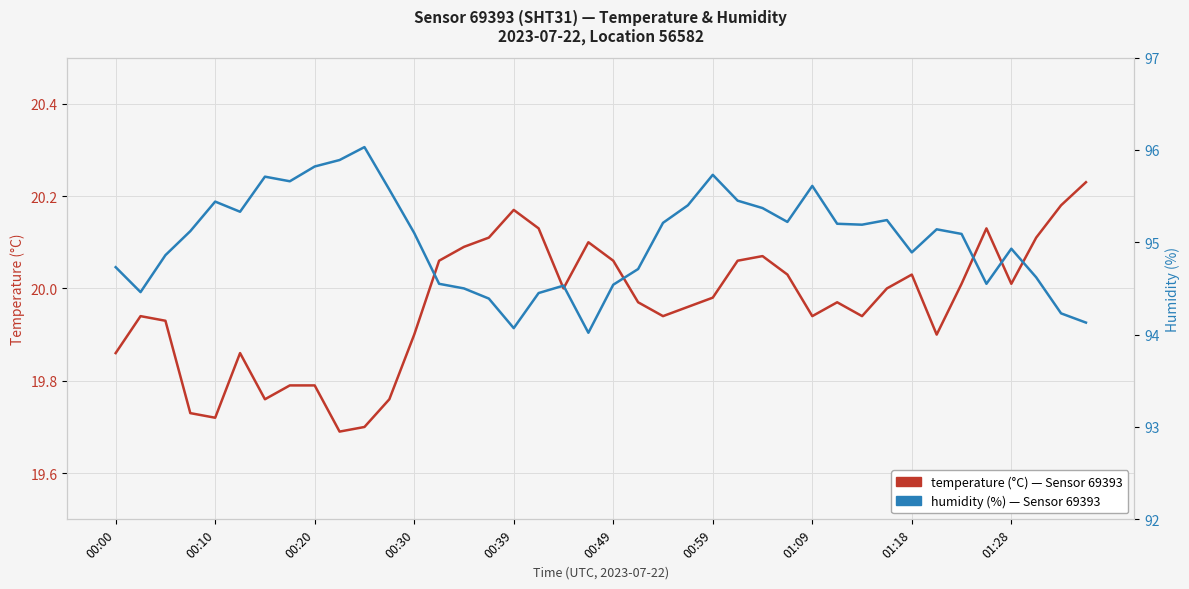

What position from the right is 00:39?

24